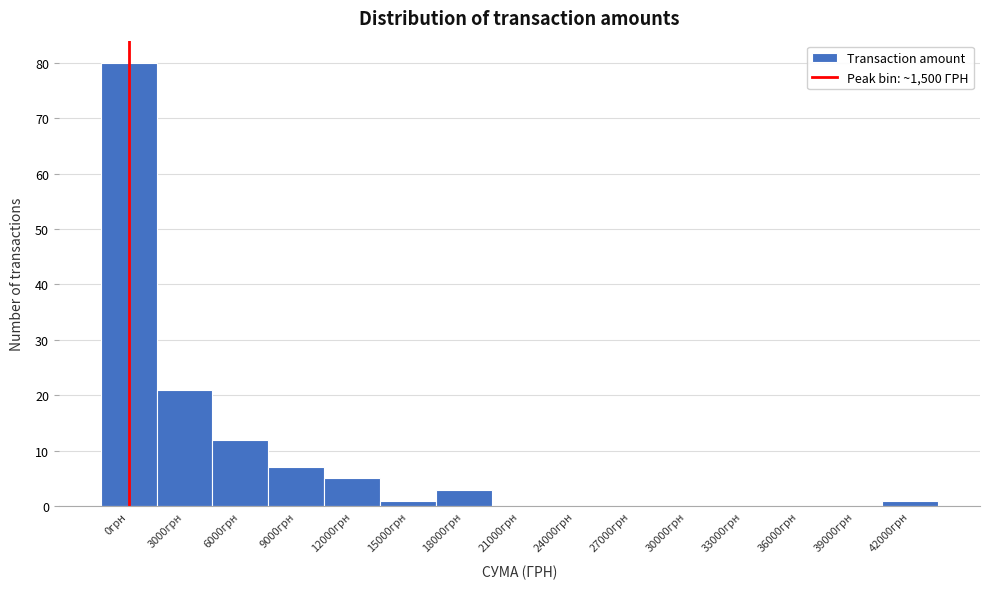

Reading left to right, extract all data points from this chart.

0грн=80	3000грн=21	6000грн=12	9000грн=7	12000грн=5	15000грн=1	18000грн=3	21000грн=0	24000грн=0	27000грн=0	30000грн=0	33000грн=0	36000грн=0	39000грн=0	42000грн=1